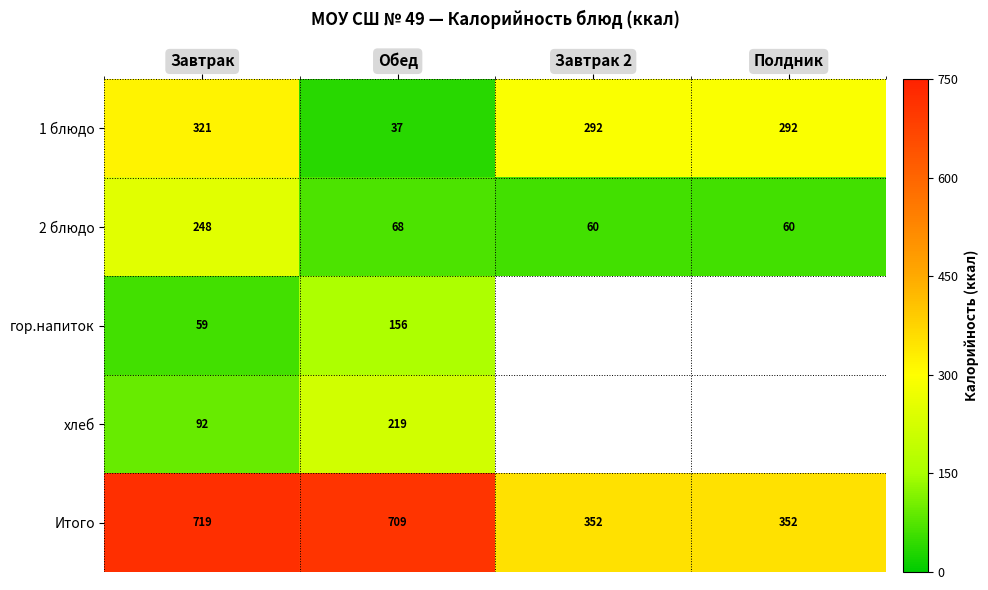

Is it true that Итого equals 192.7 at Завтрак 2?

False